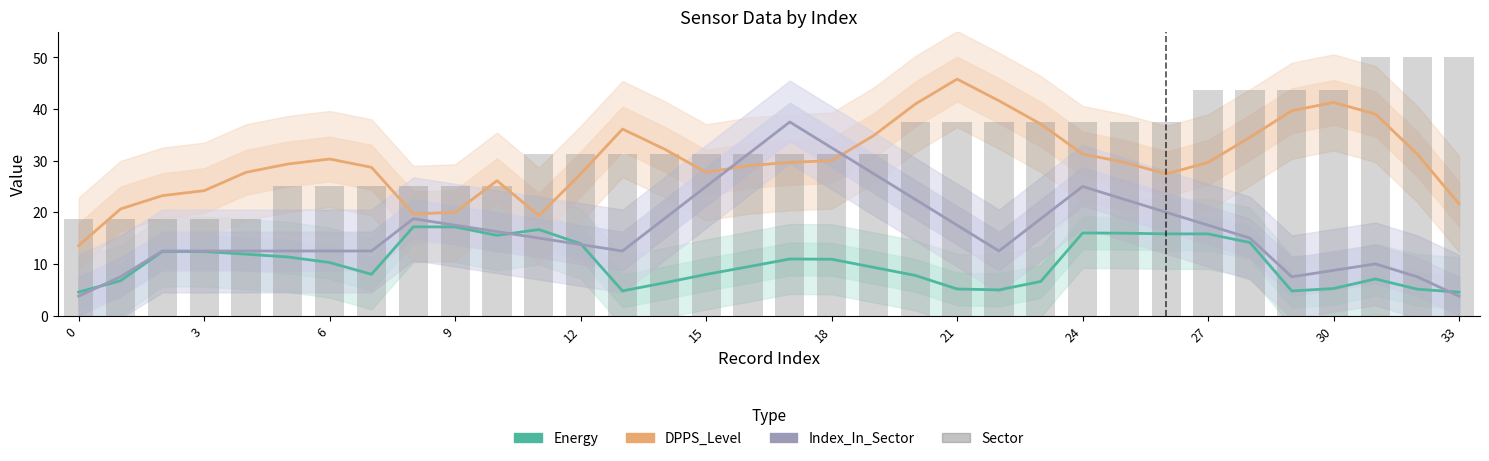

How many distinct data groups are displayed?

4